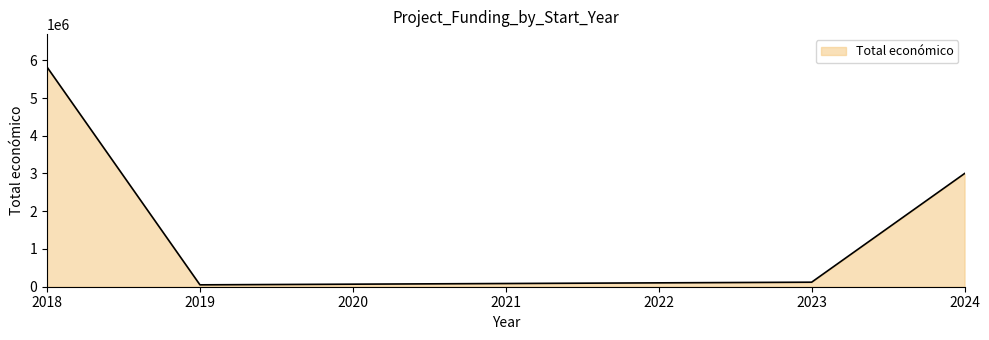

How many distinct data groups are displayed?

1